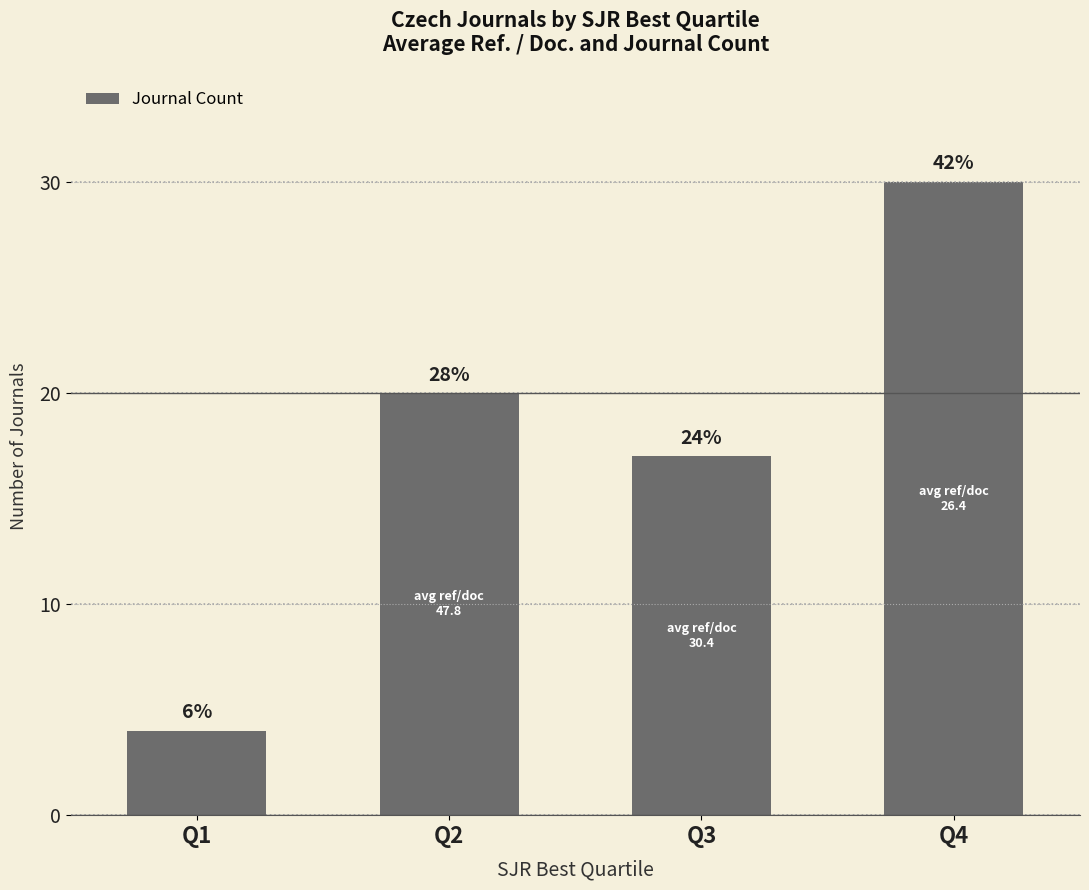

True or false: the data shows 4 at Q1.

True